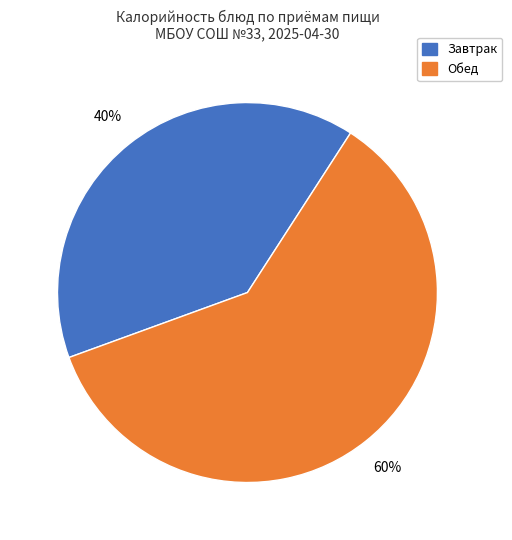

To the nearest percent, what is the average slice percentage?

50%